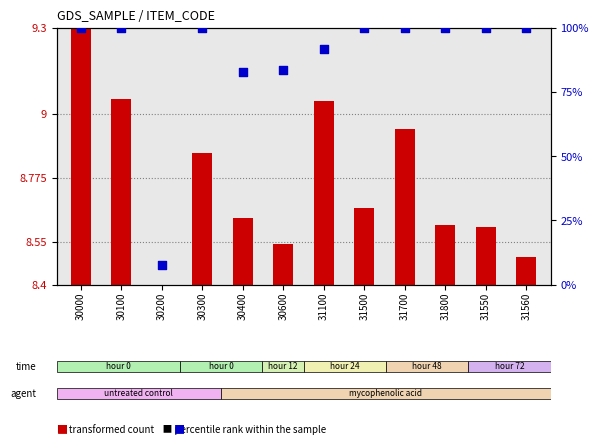

What is the ratio of the value at 30000 to the value at 31550?

1.0